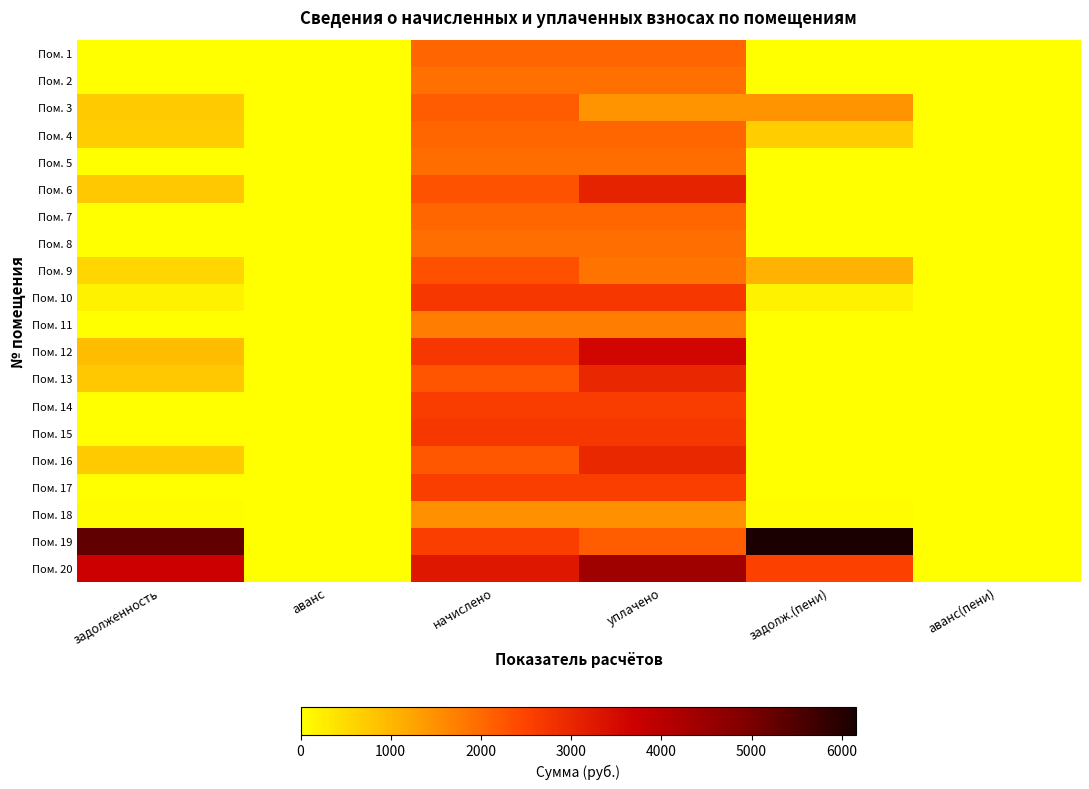

Which series has the largest range (max minus min)?

Пом. 19